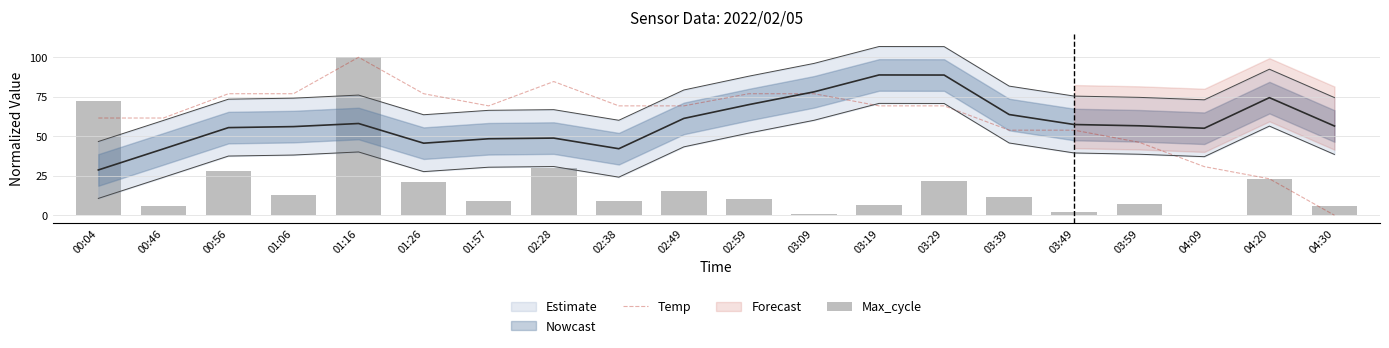

At which label does Temp reach its minimum?

04:30